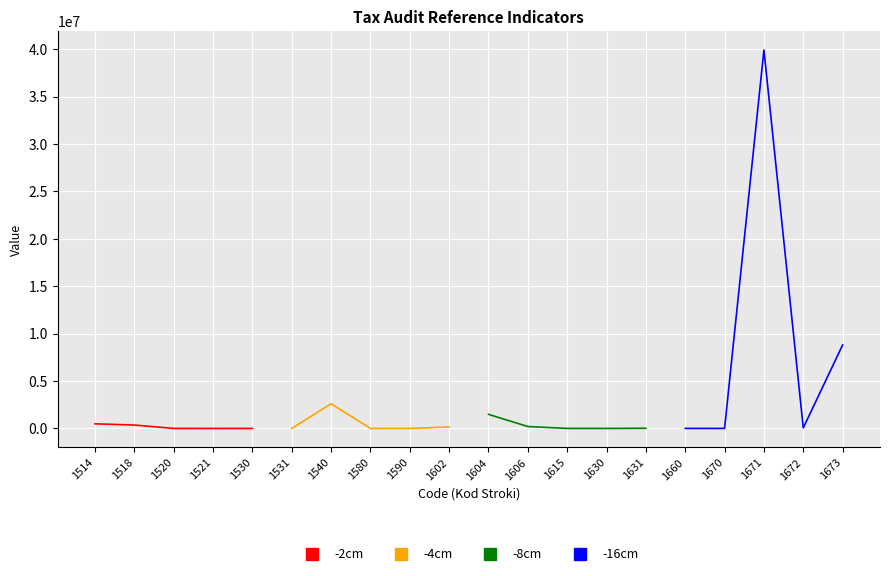

Is it true that -8cm equals 1 at 1630?

True